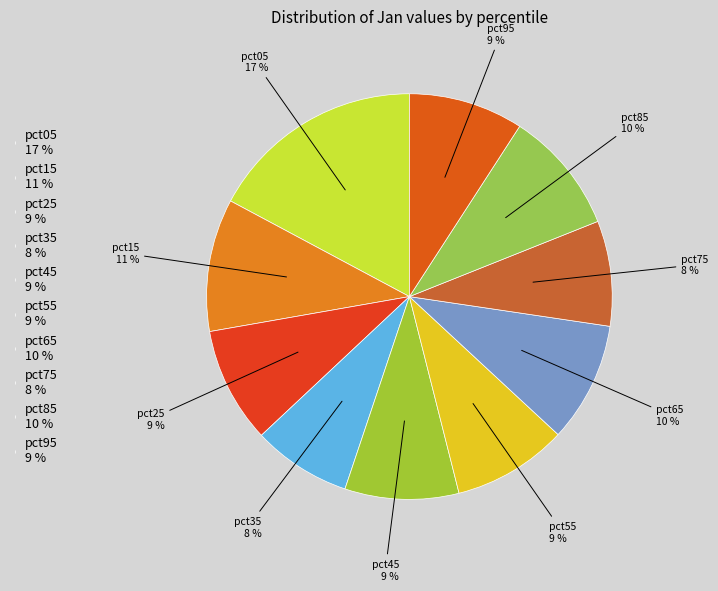

Between pct45 and pct85, which is larger?

pct85